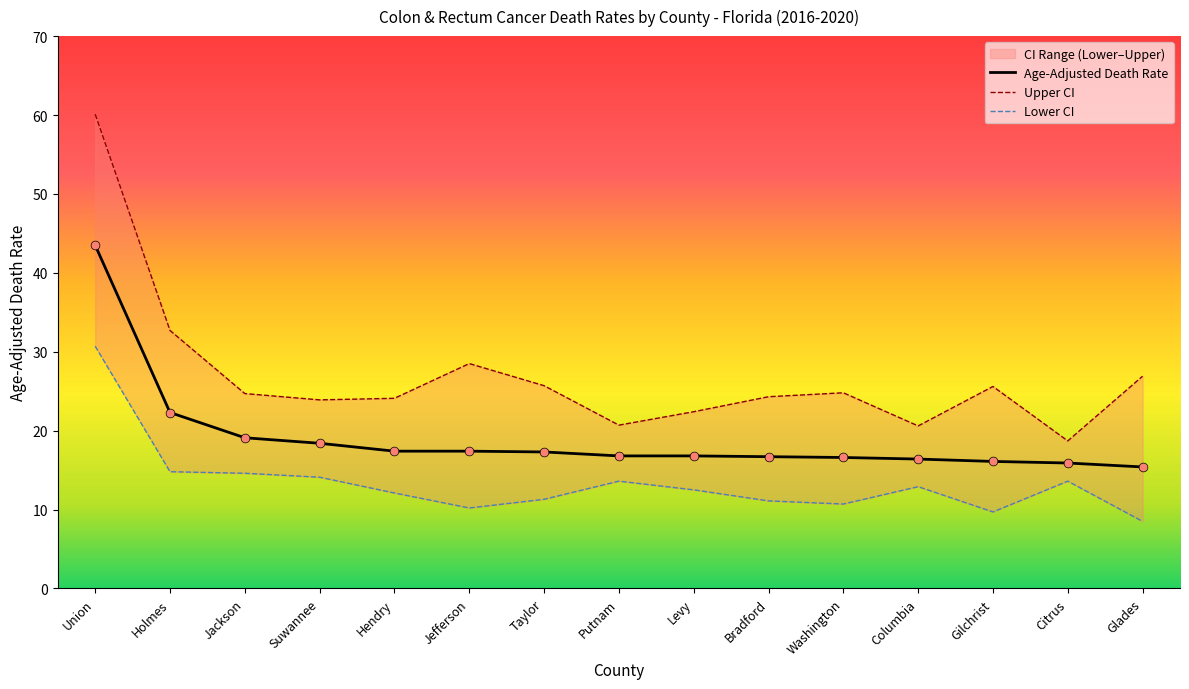

Which series reaches the maximum Y coordinate?

Upper CI